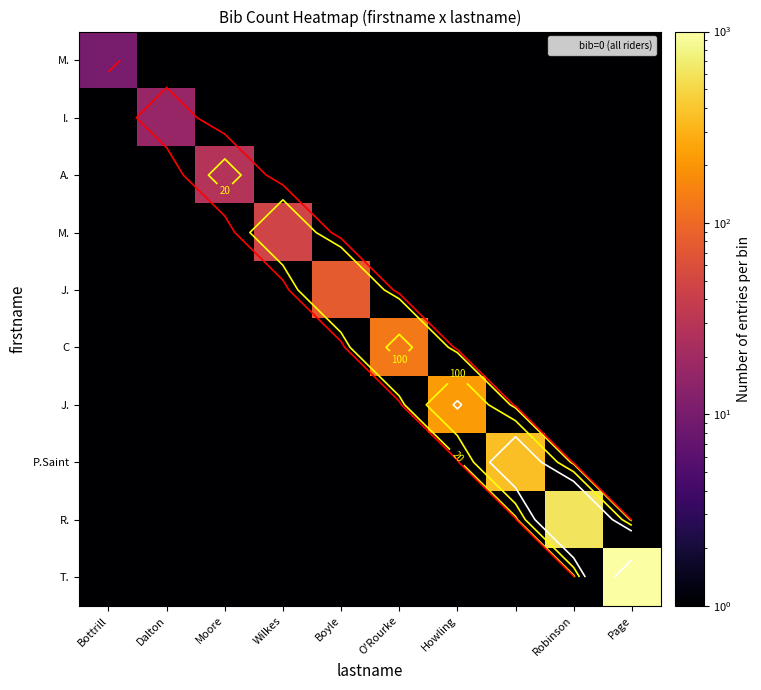

At which category is the sum across all series the highest?

Page